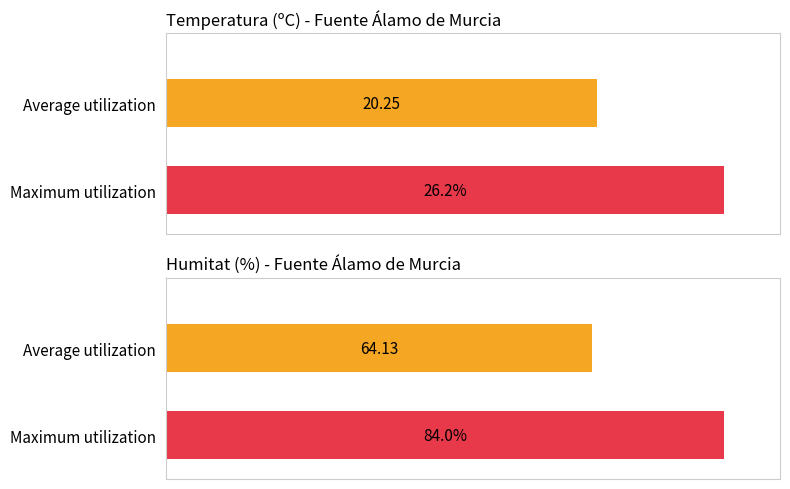

Which series has the largest range (max minus min)?

Humitat (%)